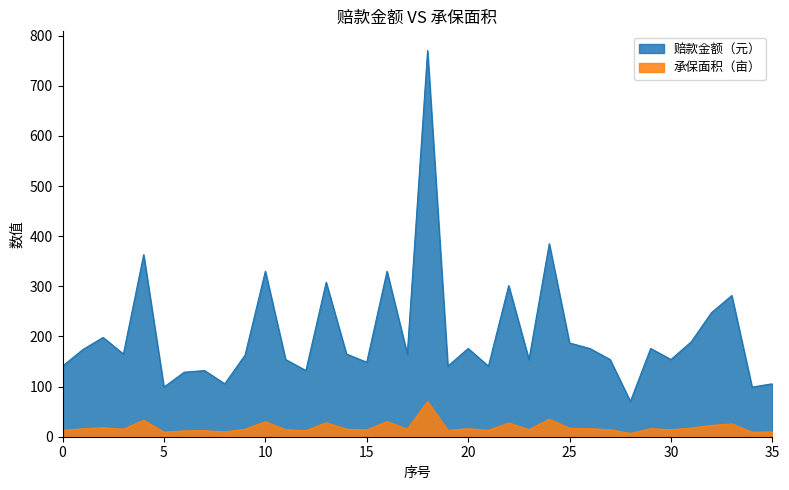

What value does the 赔款金额（元） series have at 22?

301.4